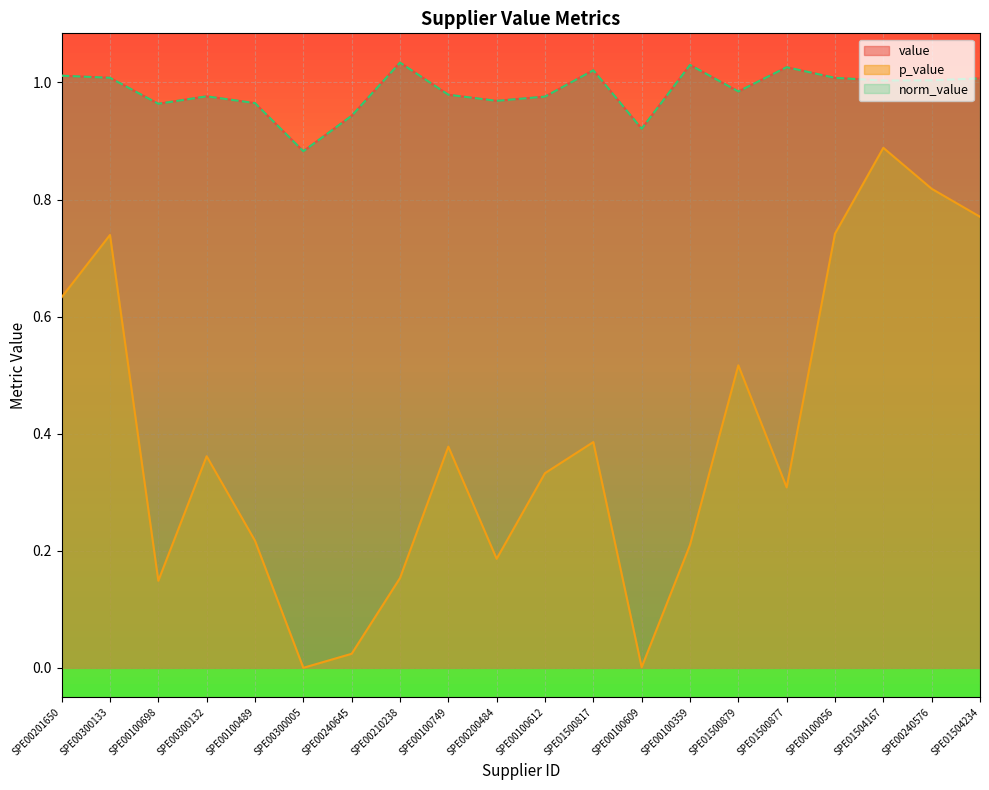

The p_value series shows 0.2 at SPE00100749. True or false?

False